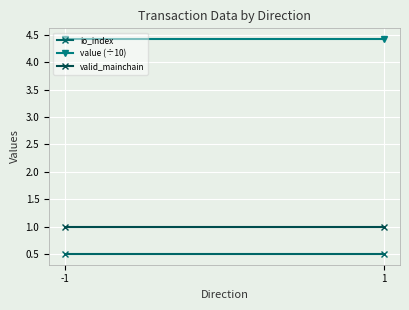

The value of io_index at 1 is 0.5. True or false?

True